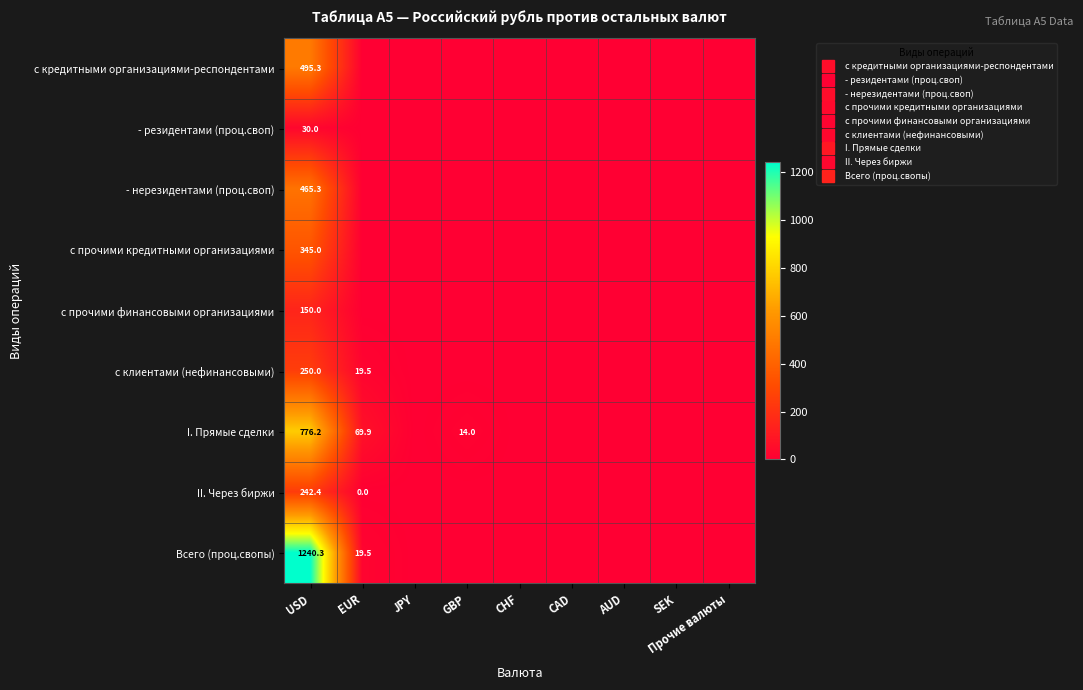

What is the difference between the maximum and minimum values in the с клиентами (нефинансовыми) series?

250.0